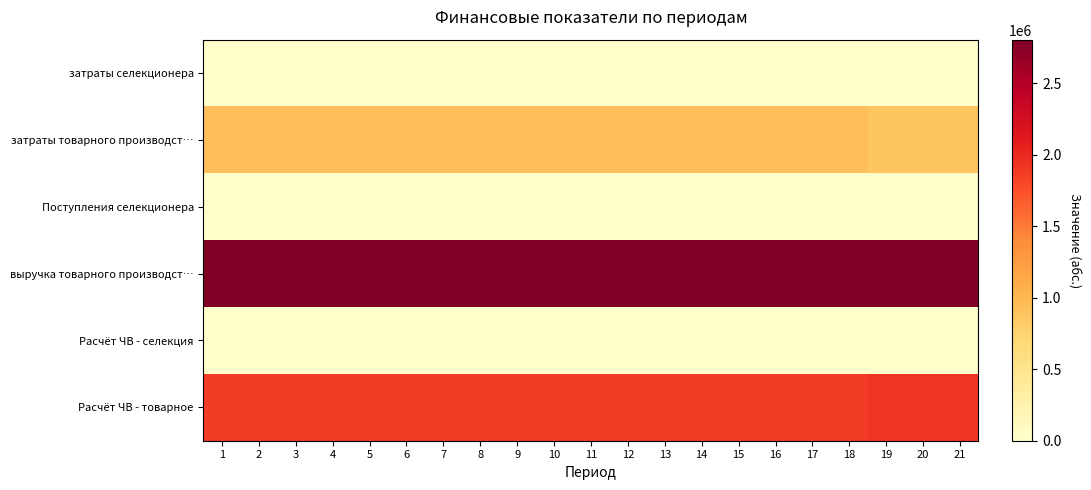

How many distinct data groups are displayed?

6